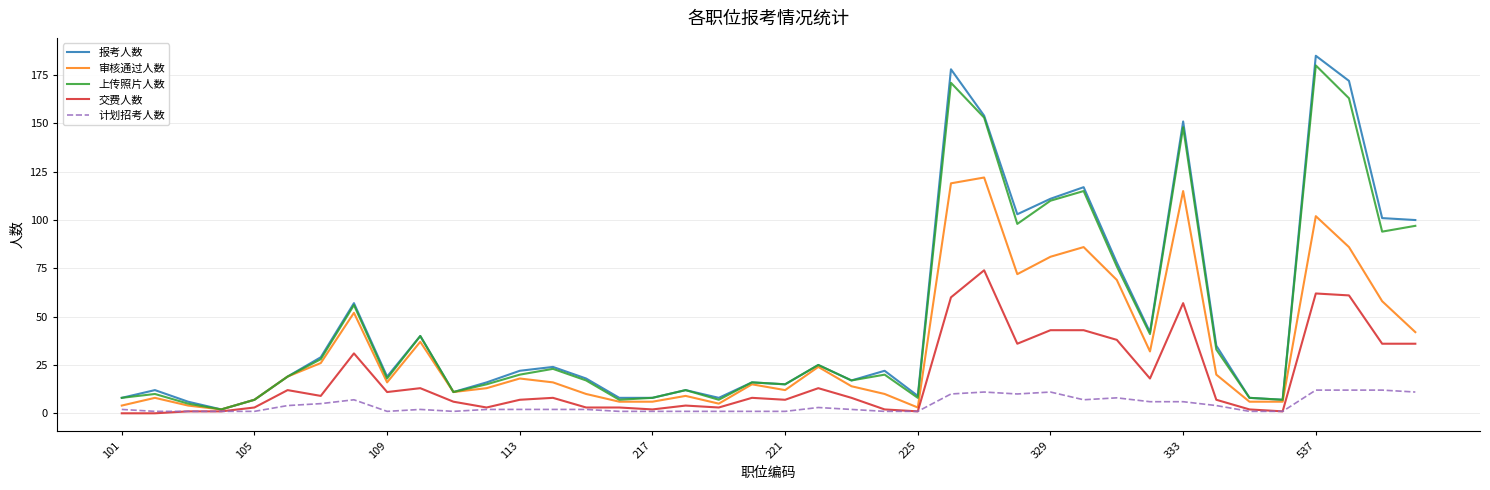

What are all the series names shown in the legend?

报考人数, 审核通过人数, 上传照片人数, 交费人数, 计划招考人数